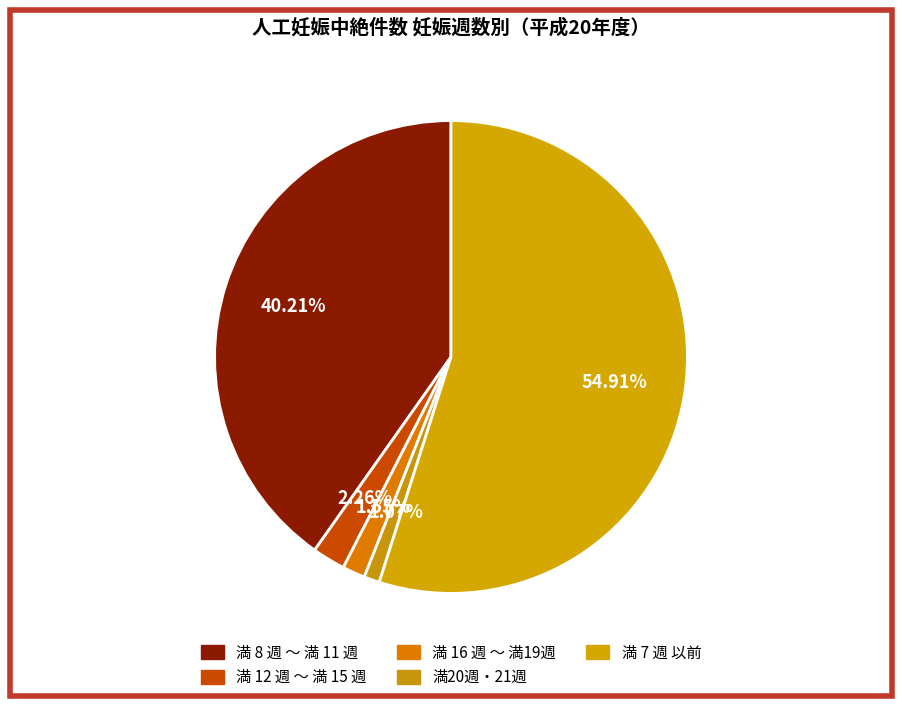

How many slices are in this pie chart?

5